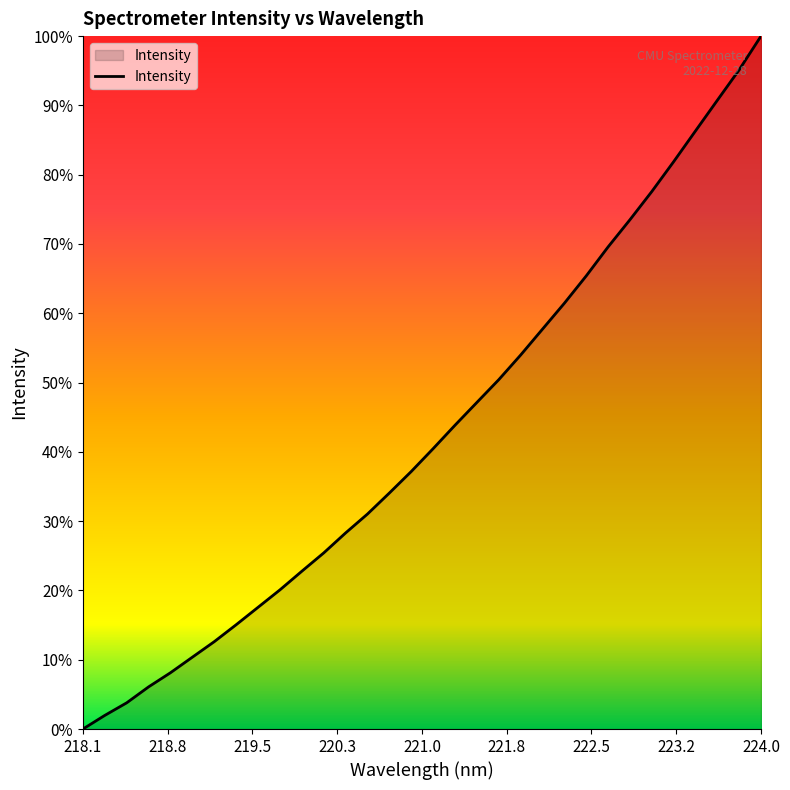

Is this an area chart (filled region under the line)?

Yes